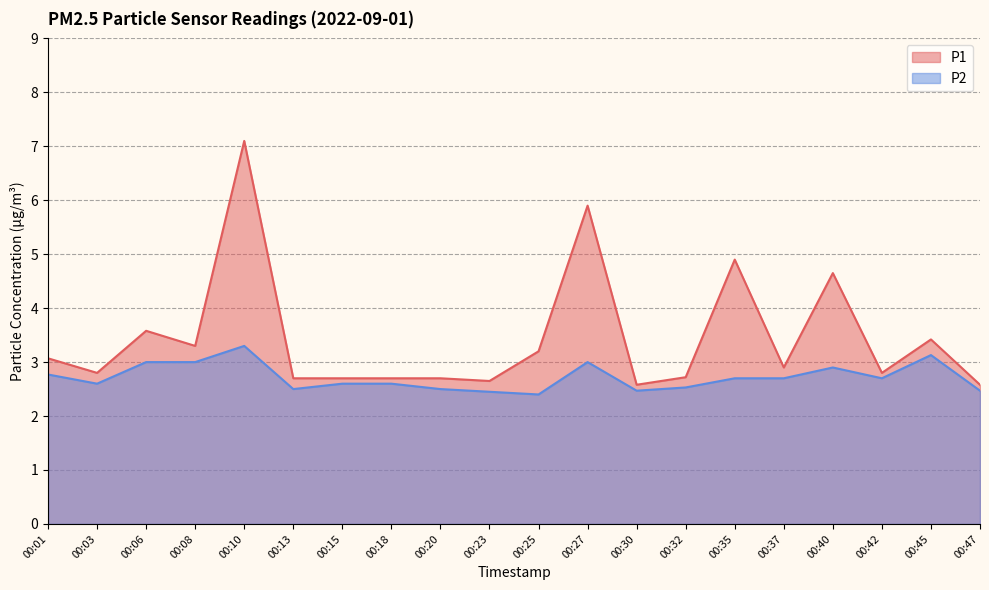

What is the sum of all P1 values?

69.0